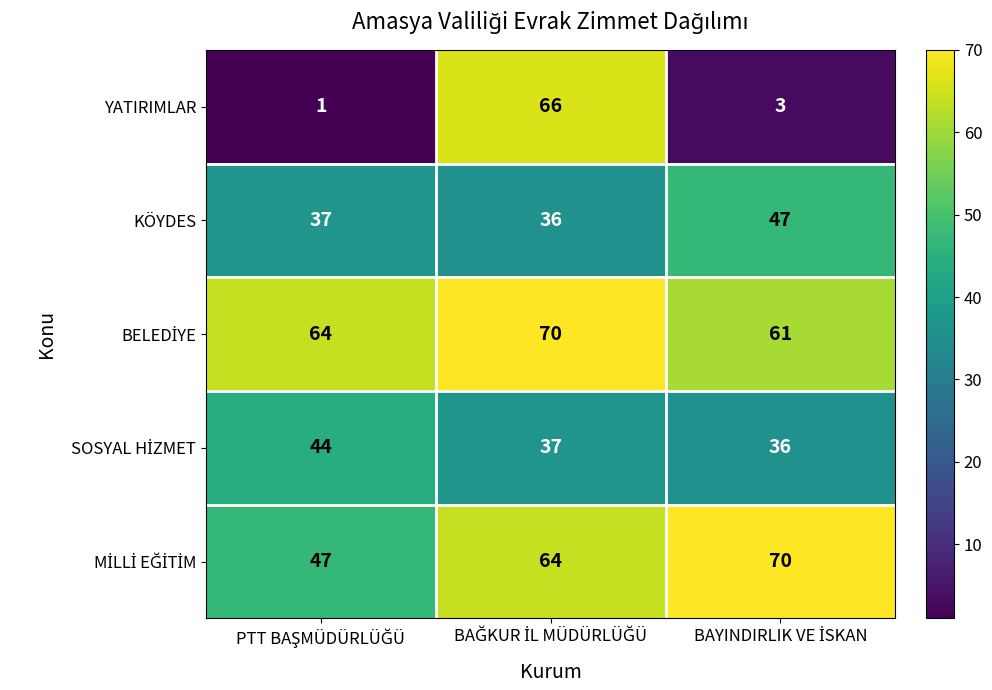

What is the greatest value displayed?

70